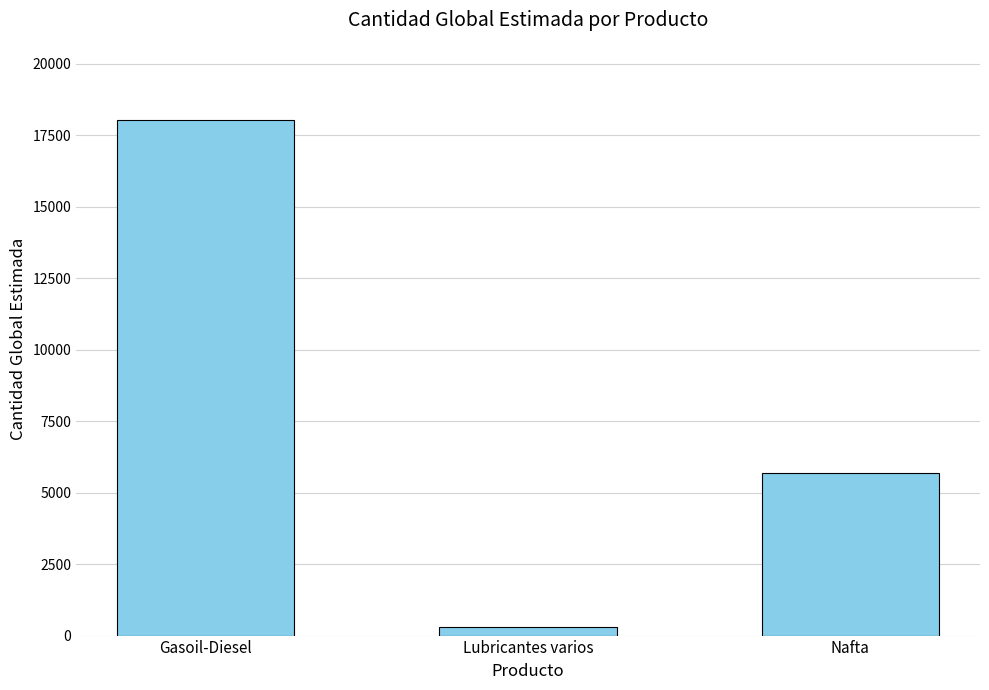

What is the label of the 3rd bar from the left?

Nafta